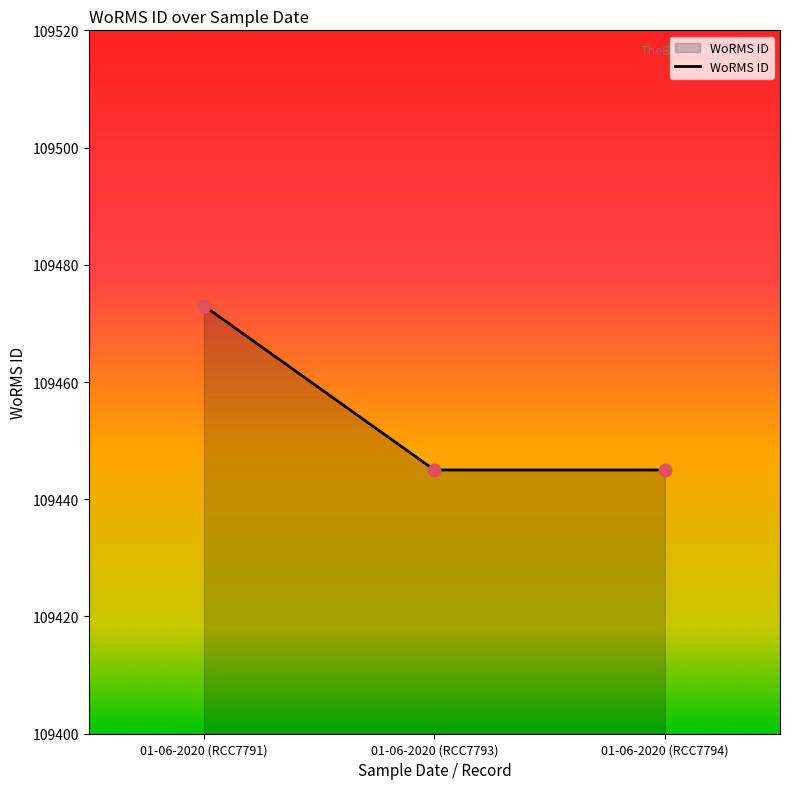

Between 01-06-2020 (RCC7793) and 01-06-2020 (RCC7791), which is larger?

01-06-2020 (RCC7791)